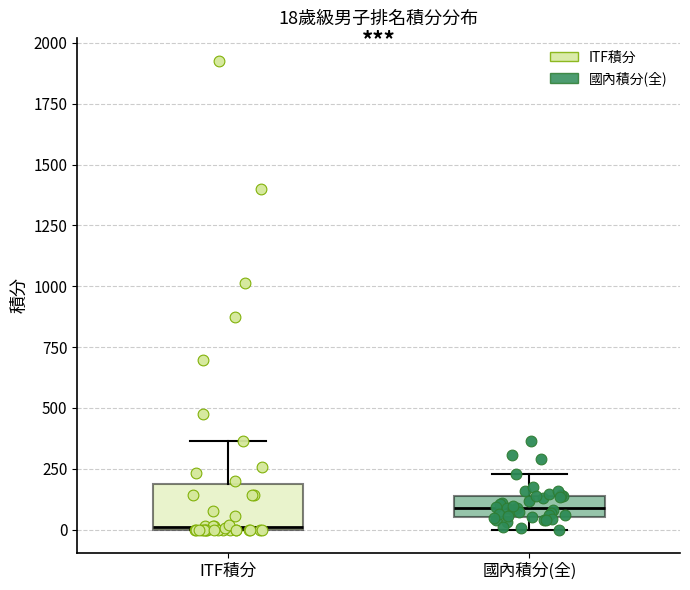

Which box has the highest median line?

國內積分(全)